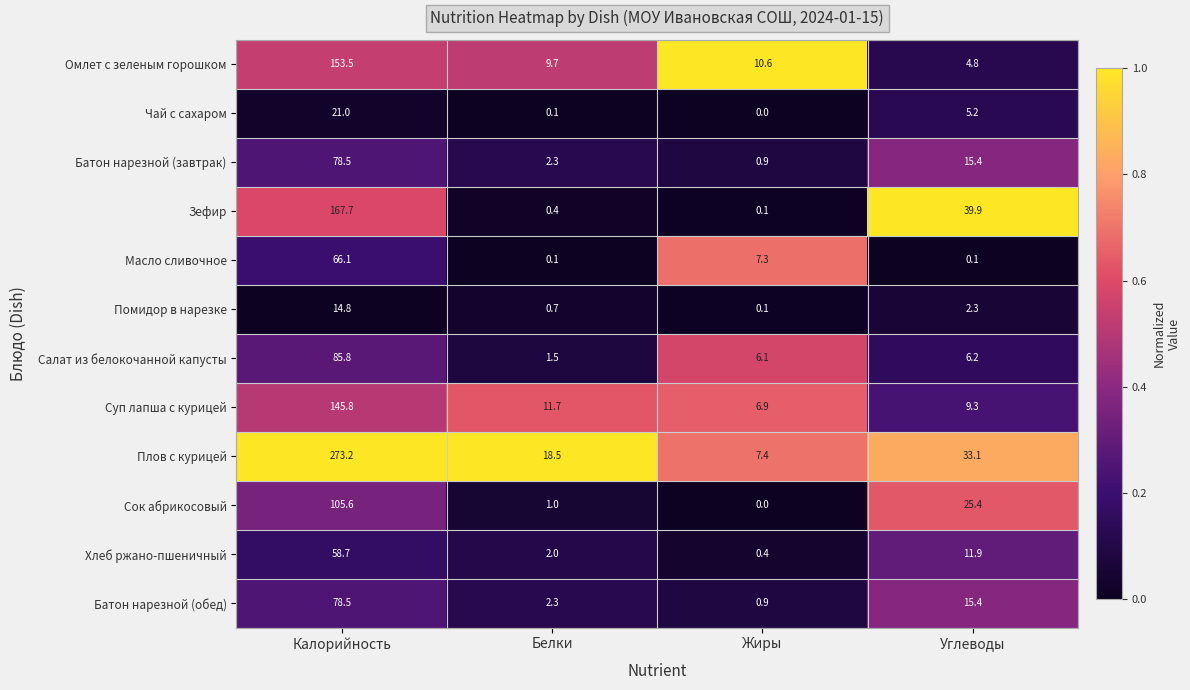

What is the spread (max minus min) of values at Жиры?

10.6